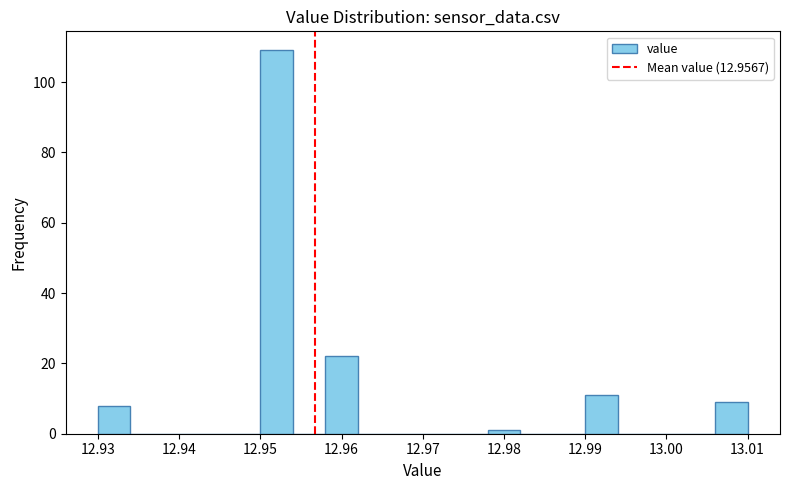

Reading left to right, transcribe this chart: for each bar, give the range it covers on the x-axis and its height. The values are not printed on the chart, so give them approximately, as read against the axis.

12.930 to 12.934: 8
12.934 to 12.938: 0
12.938 to 12.942: 0
12.942 to 12.946: 0
12.946 to 12.950: 0
12.950 to 12.954: 110
12.954 to 12.958: 0
12.958 to 12.962: 22
12.962 to 12.966: 0
12.966 to 12.970: 0
12.970 to 12.974: 0
12.974 to 12.978: 0
12.978 to 12.982: under 2
12.982 to 12.986: 0
12.986 to 12.990: 0
12.990 to 12.994: 12
12.994 to 12.998: 0
12.998 to 13.002: 0
13.002 to 13.006: 0
13.006 to 13.010: 10